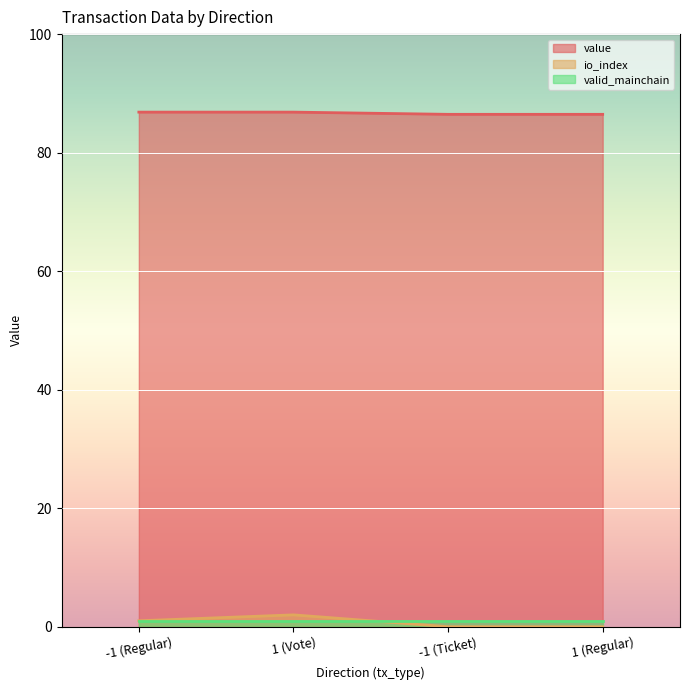

True or false: io_index and value cross at least once.

False